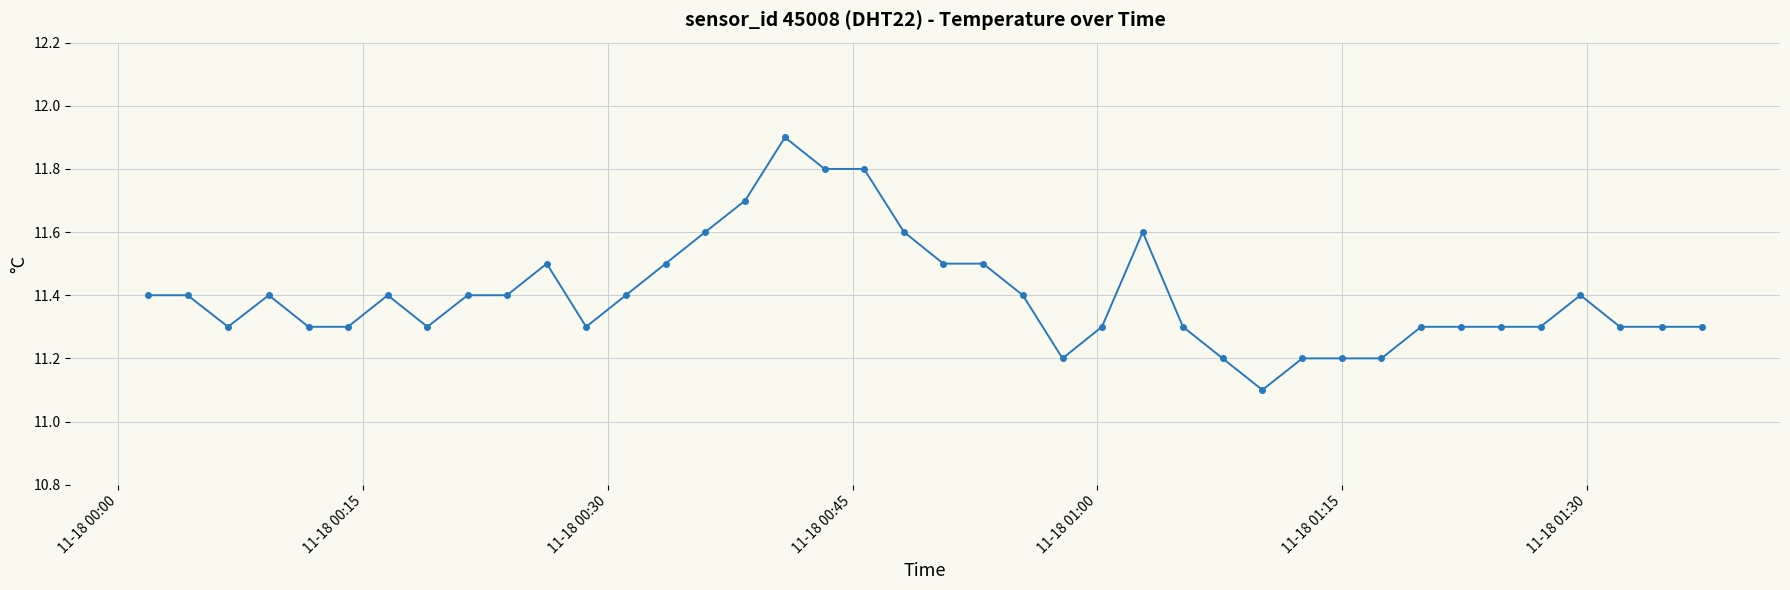

What is the maximum value shown in the chart?

11.9